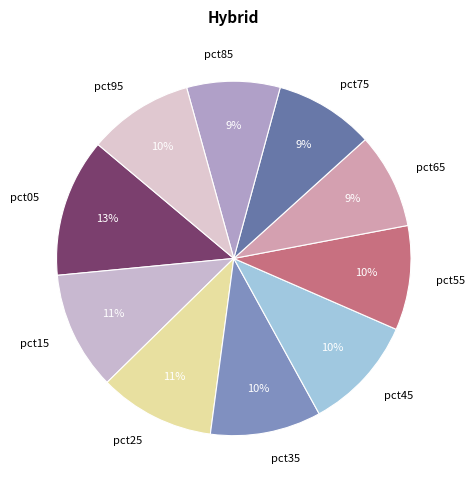

What is the largest slice in the pie chart?

pct05